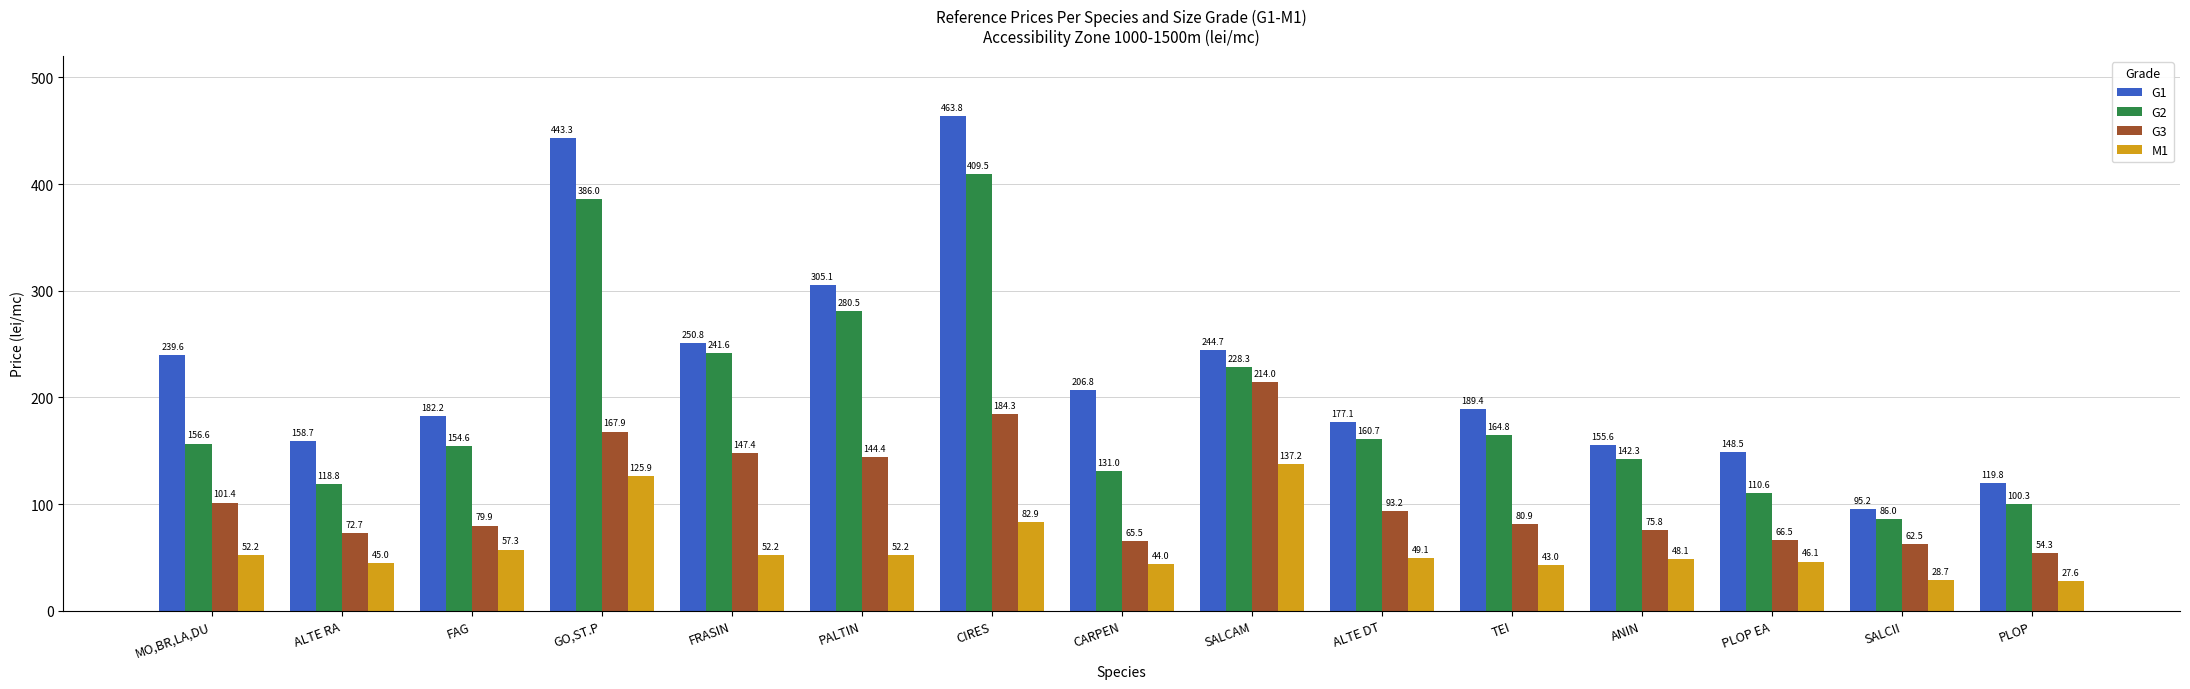

Rank the series by their maximum value, from lowest to highest.

M1, G3, G2, G1